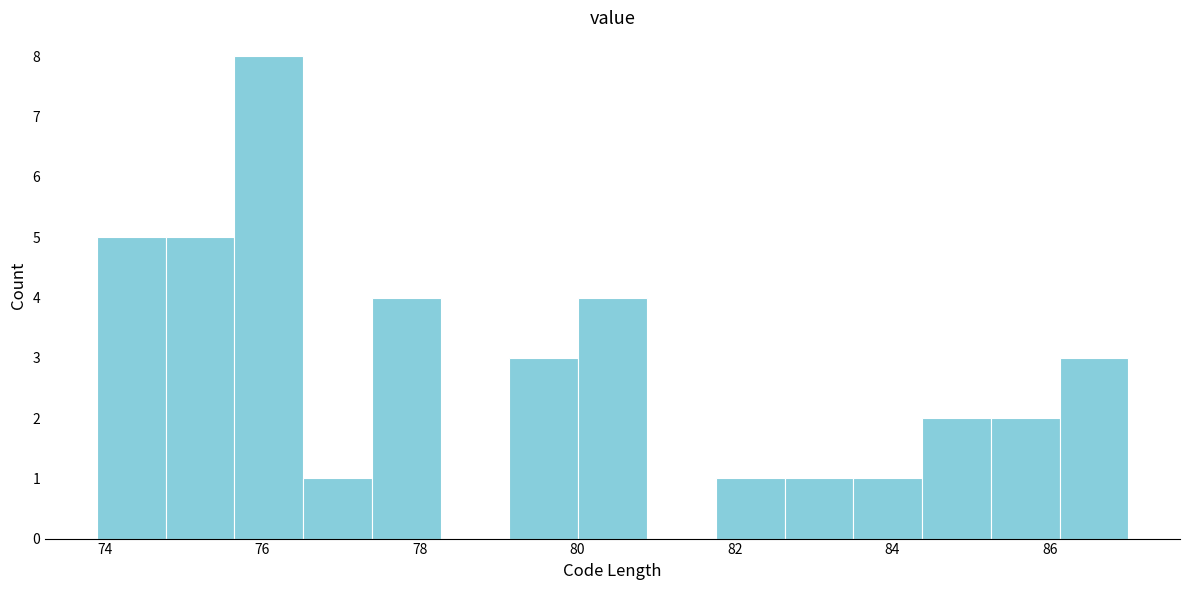

Reading left to right, list every bar in this chart as the range it spans on the x-axis followed by its height. Neither the bar edges nor the heights are printed on the chart, so give them approximately, as read against the axes.

74.0 to 74.8: 5
74.8 to 75.6: 5
75.6 to 76.6: 8
76.6 to 77.4: 1
77.4 to 78.2: 4
78.2 to 79.2: 0
79.2 to 80.0: 3
80.0 to 80.8: 4
80.8 to 81.8: 0
81.8 to 82.6: 1
82.6 to 83.6: 1
83.6 to 84.4: 1
84.4 to 85.2: 2
85.2 to 86.2: 2
86.2 to 87.0: 3